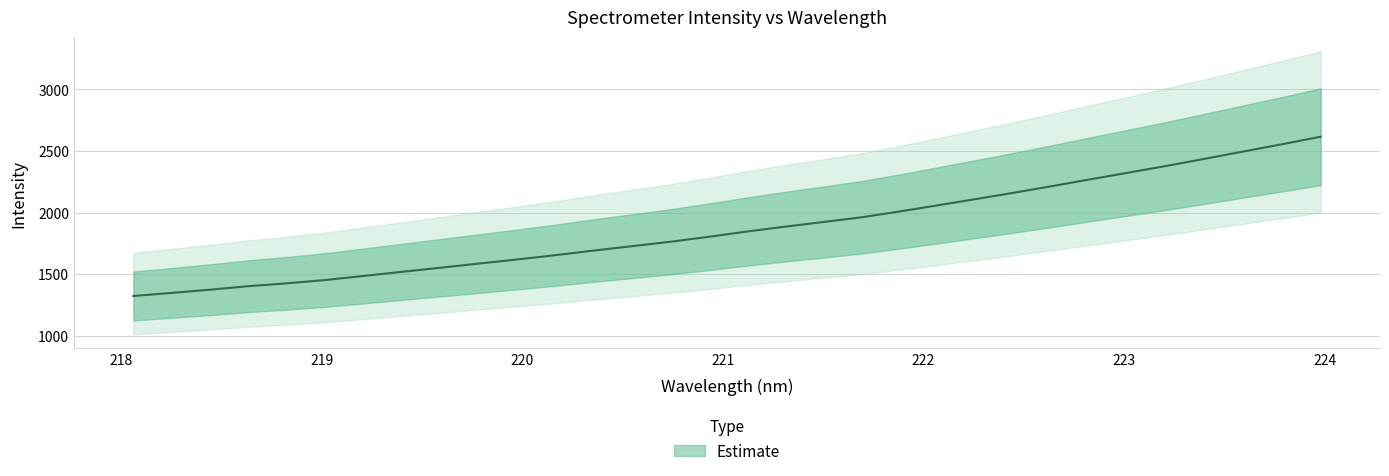

Is it true that the value at 220.9264 is 774.0?

False